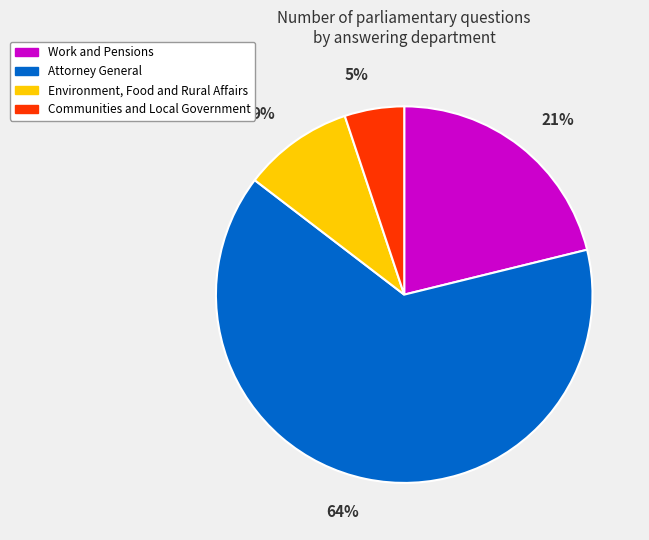

Does Communities and Local Government account for over 50% of the chart?

No